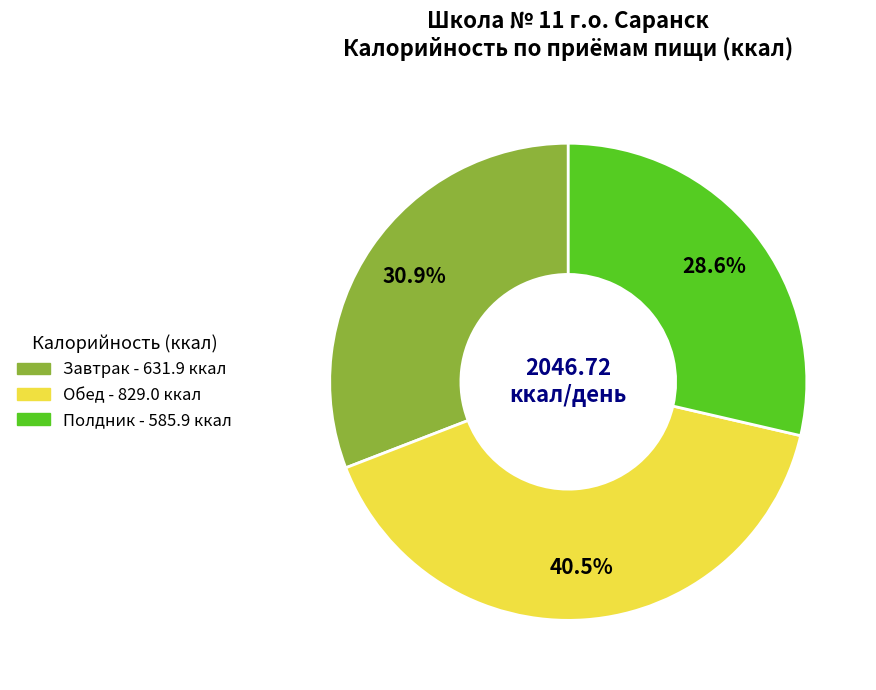

The Завтрак slice represents 18% of the pie. True or false?

False